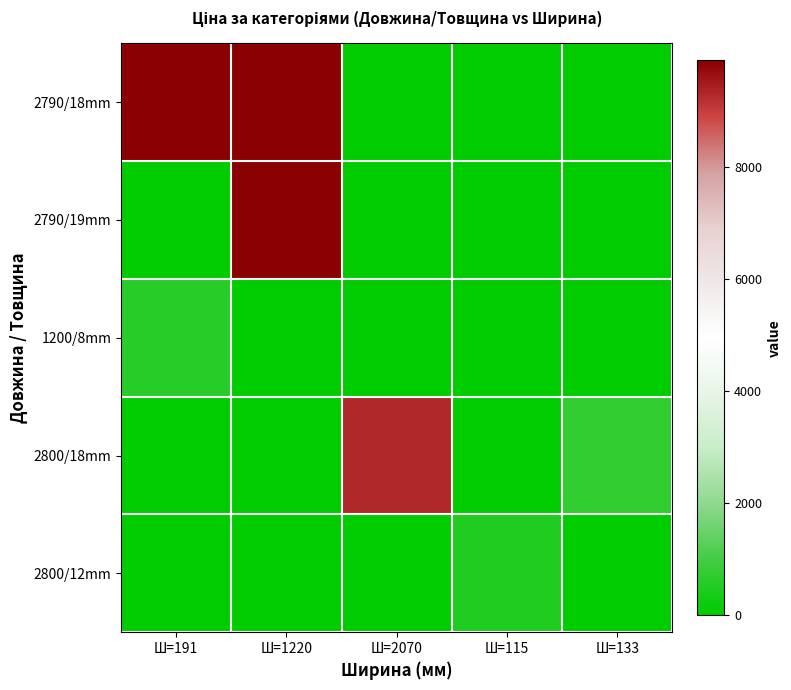

How many distinct data groups are displayed?

5